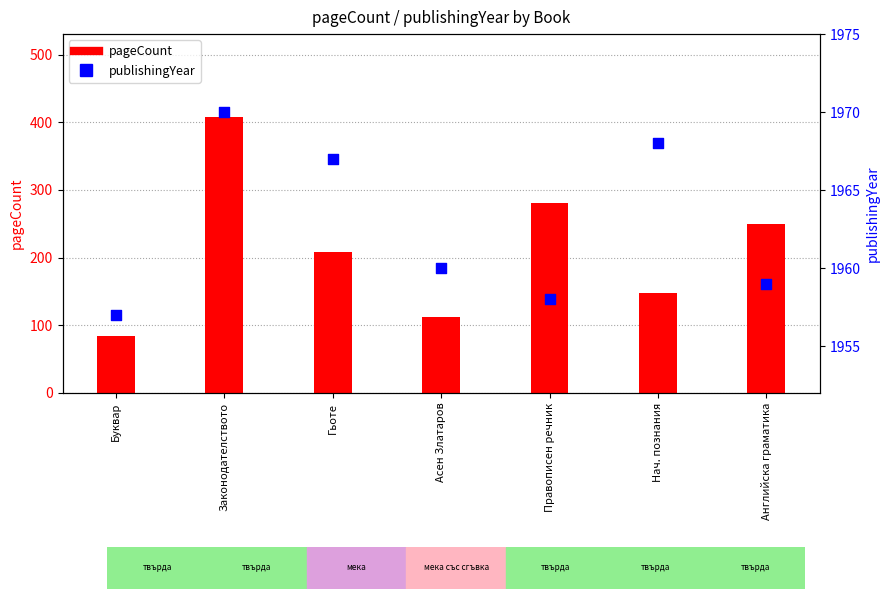

At which category is the sum across all series the highest?

Законодателството